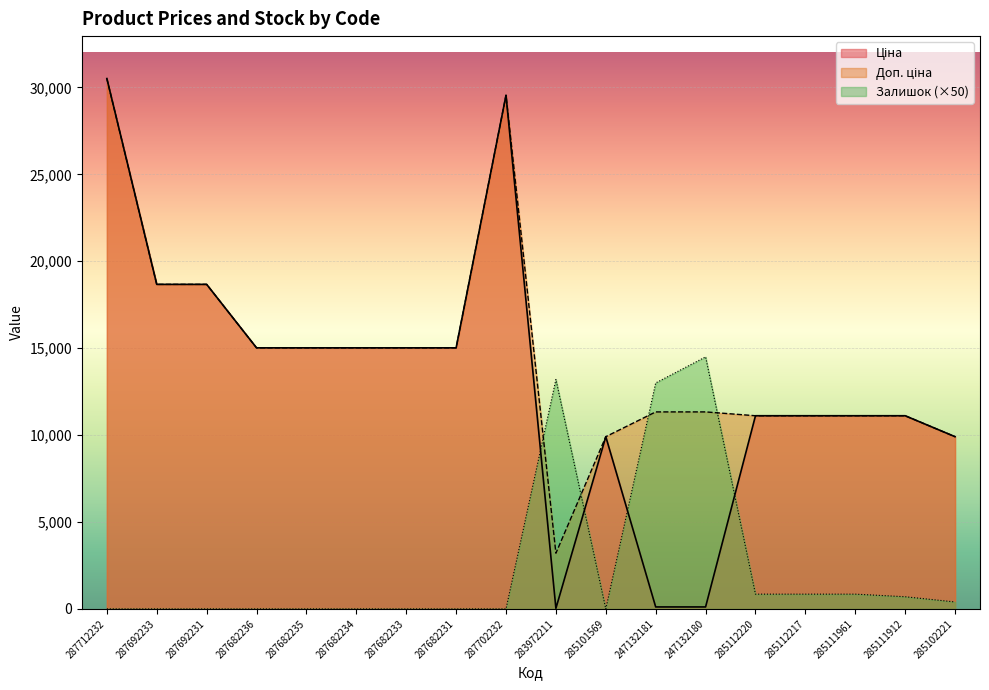

What is the difference between the Ціна values at 285111912 and 287682233?

3905.6